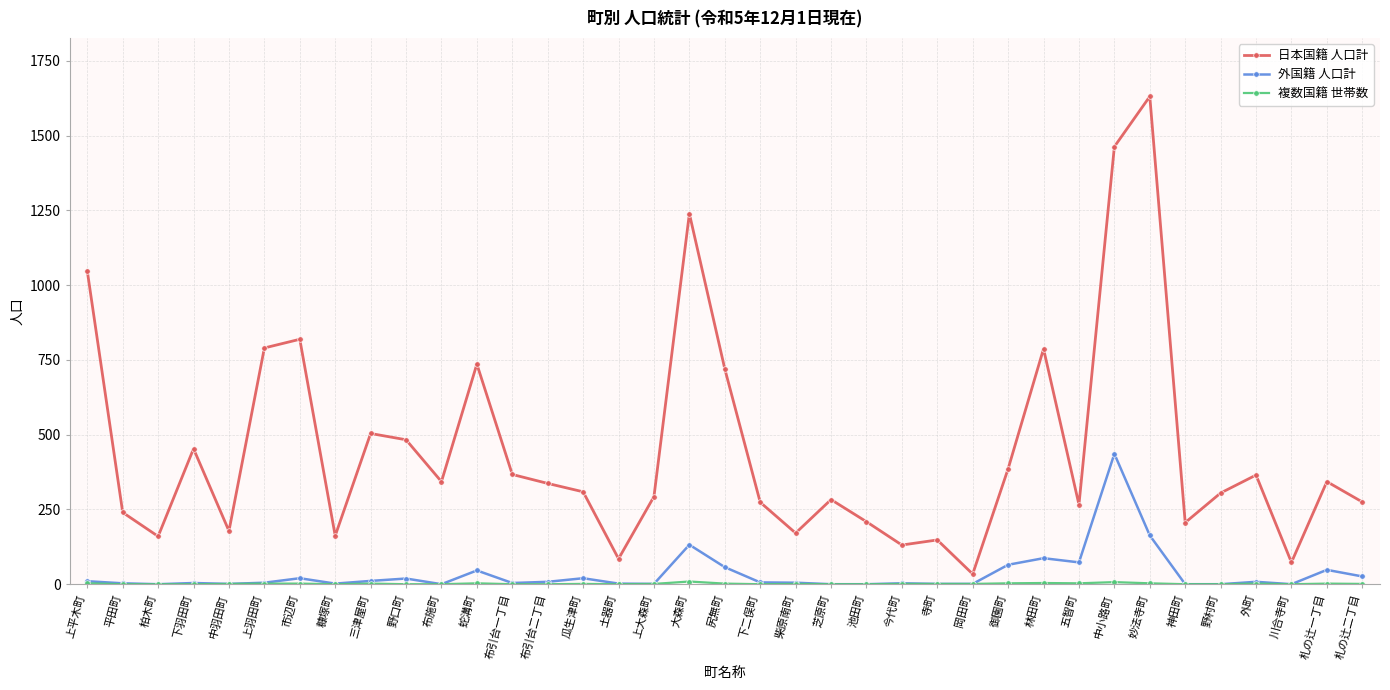

Which series has the largest total across all categories?

日本国籍 人口計